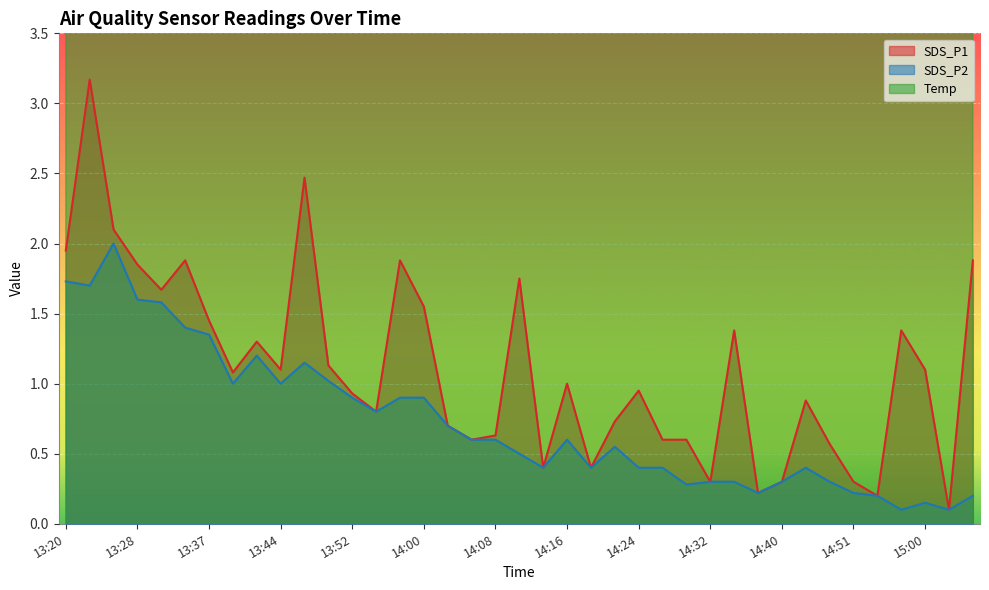

The Temp series shows 1.7 at 14:30. True or false?

False